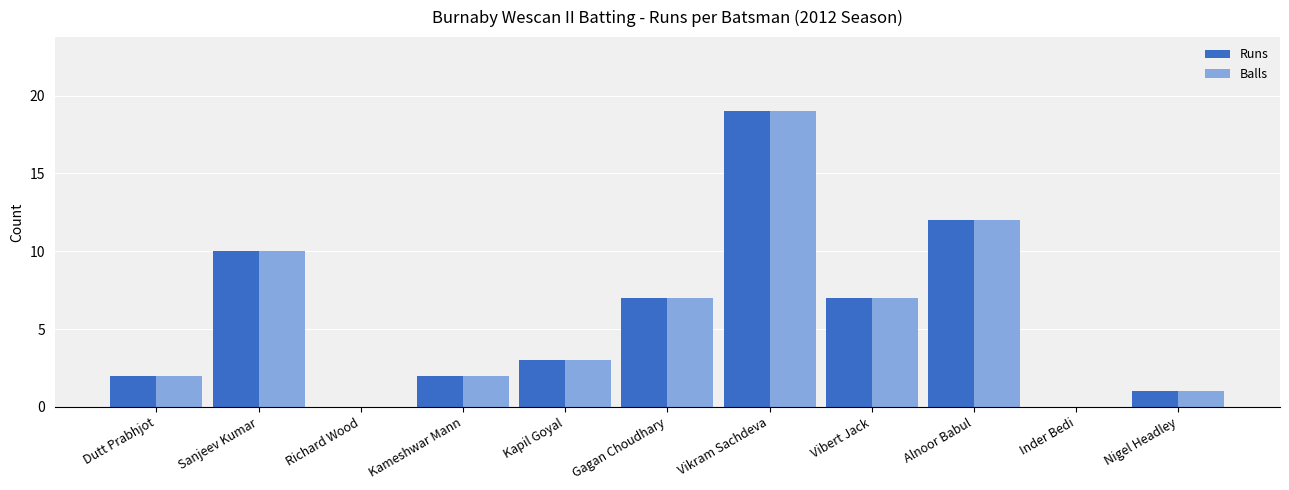

Where is Runs nearest to the value 9?

Sanjeev Kumar